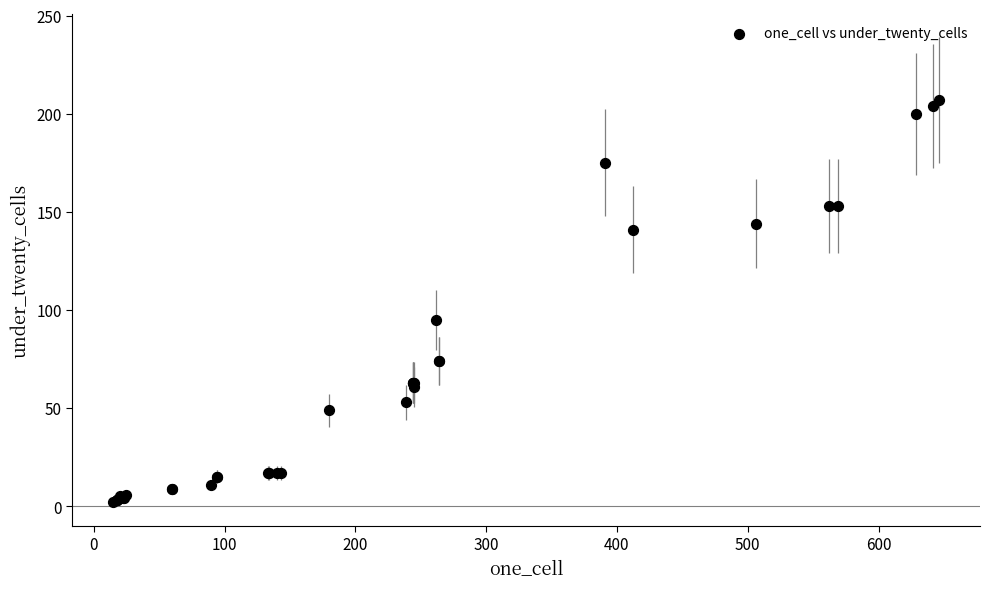

What Y value in the scatter plot is closest to 104?

95